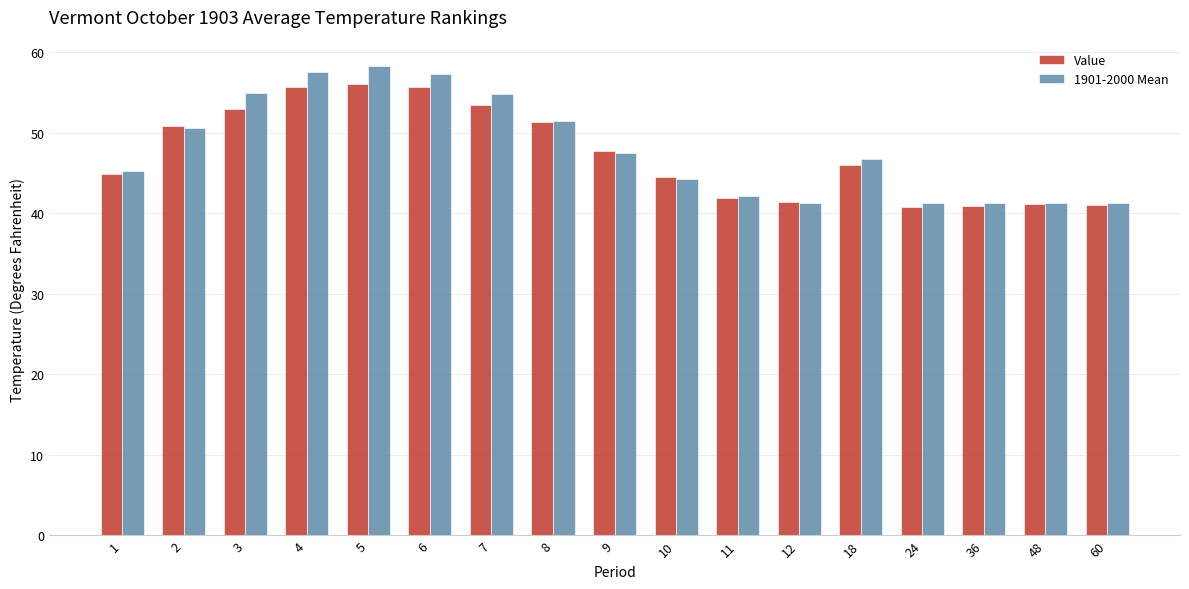

How many series are shown in this chart?

2